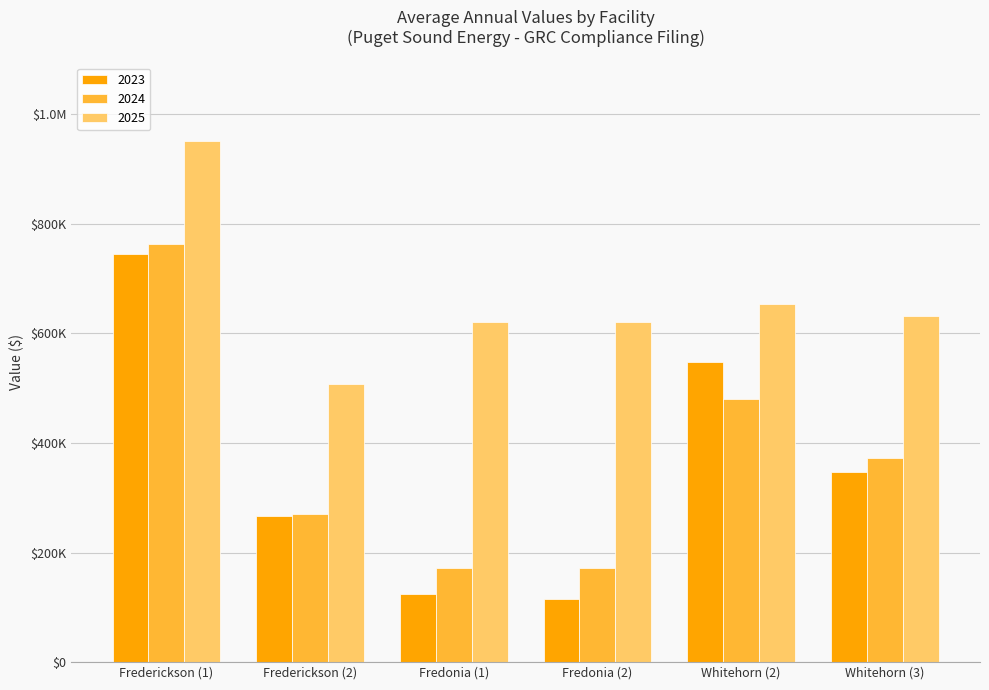

At how many categories does at least one series exceed 483072?

6